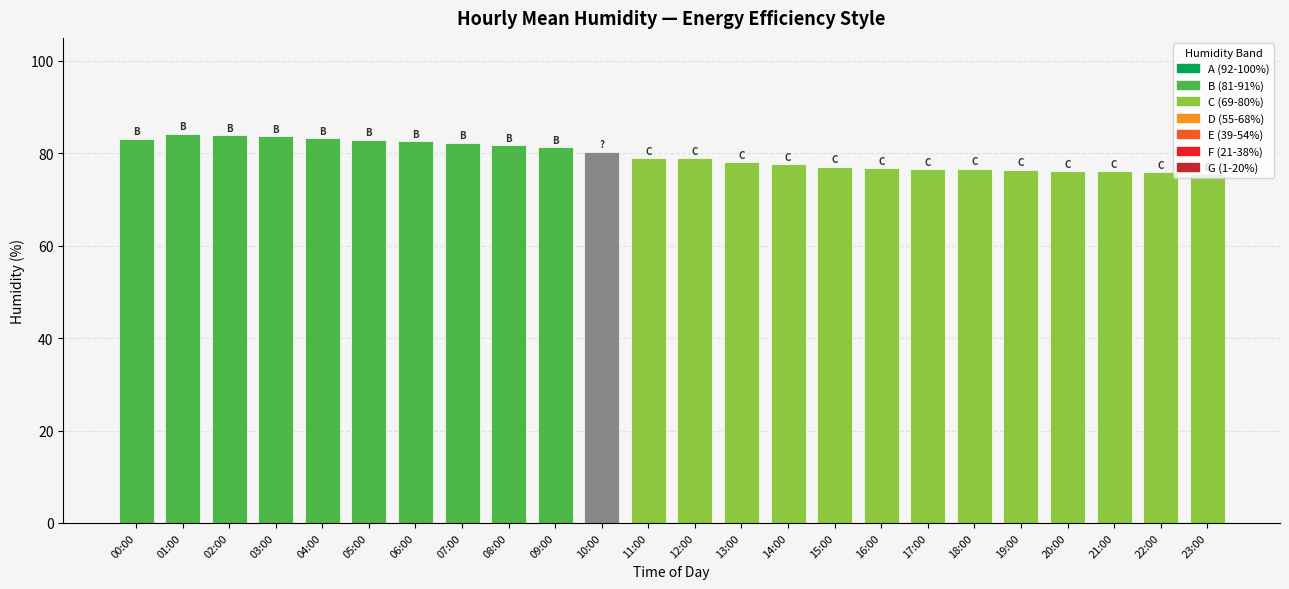

How many data points does each series have?

24